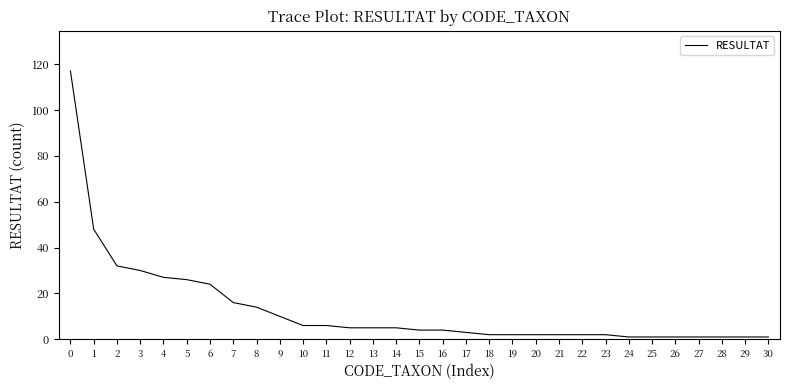

What is the greatest value displayed?

117